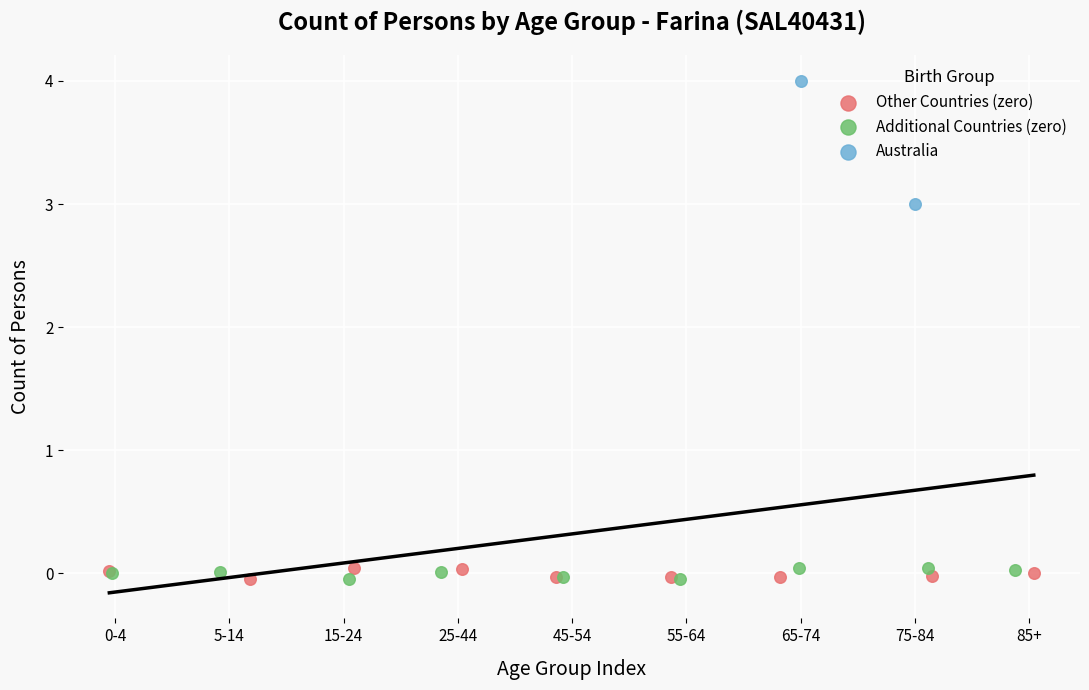

What are all the series names shown in the legend?

Other Countries (zero), Additional Countries (zero), Australia